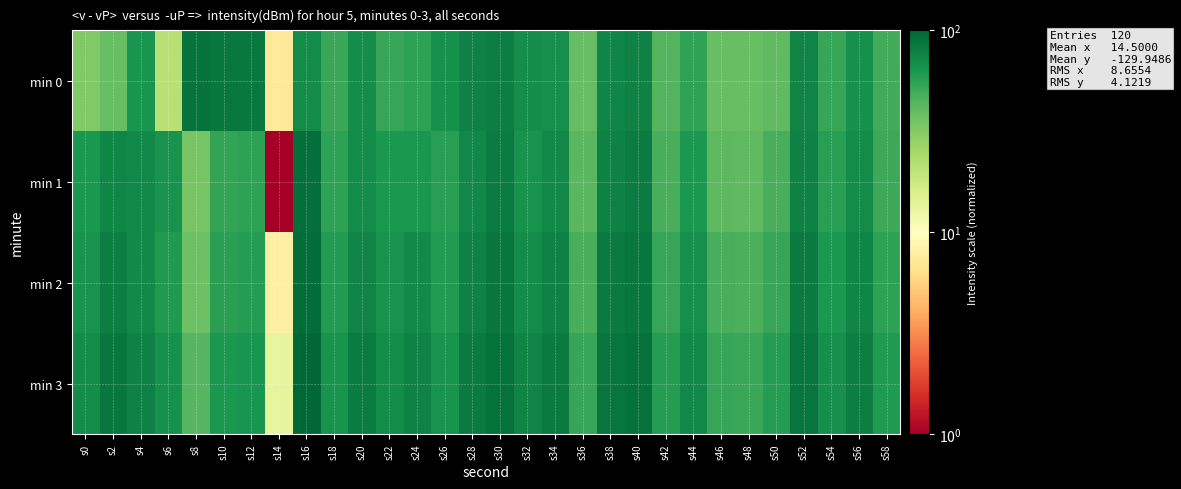

List the series in order of their overall mean, lowest first.

min 0, min 1, min 2, min 3